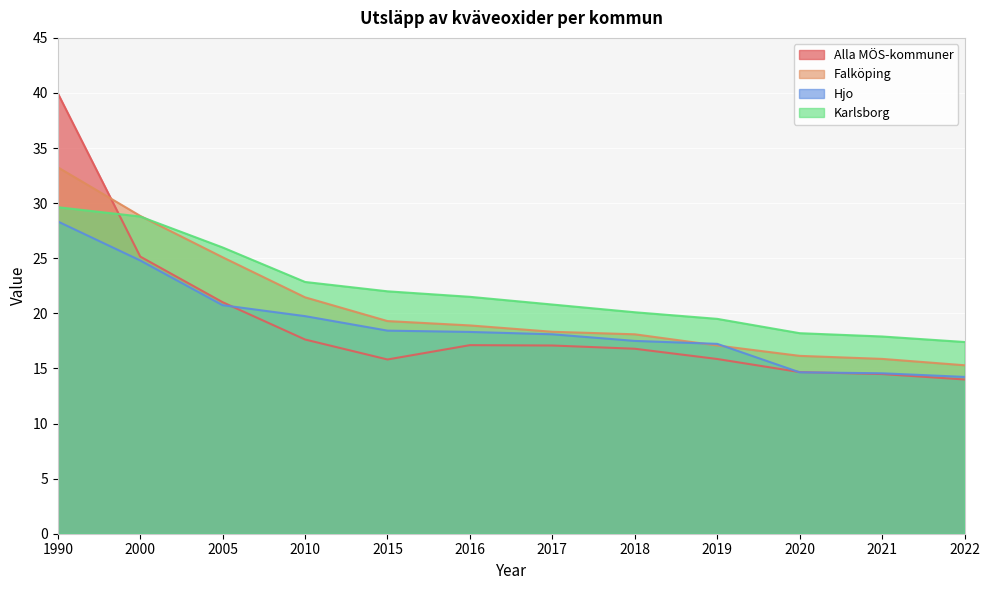

Rank the series by their maximum value, from lowest to highest.

Hjo, Karlsborg, Falköping, Alla MÖS-kommuner